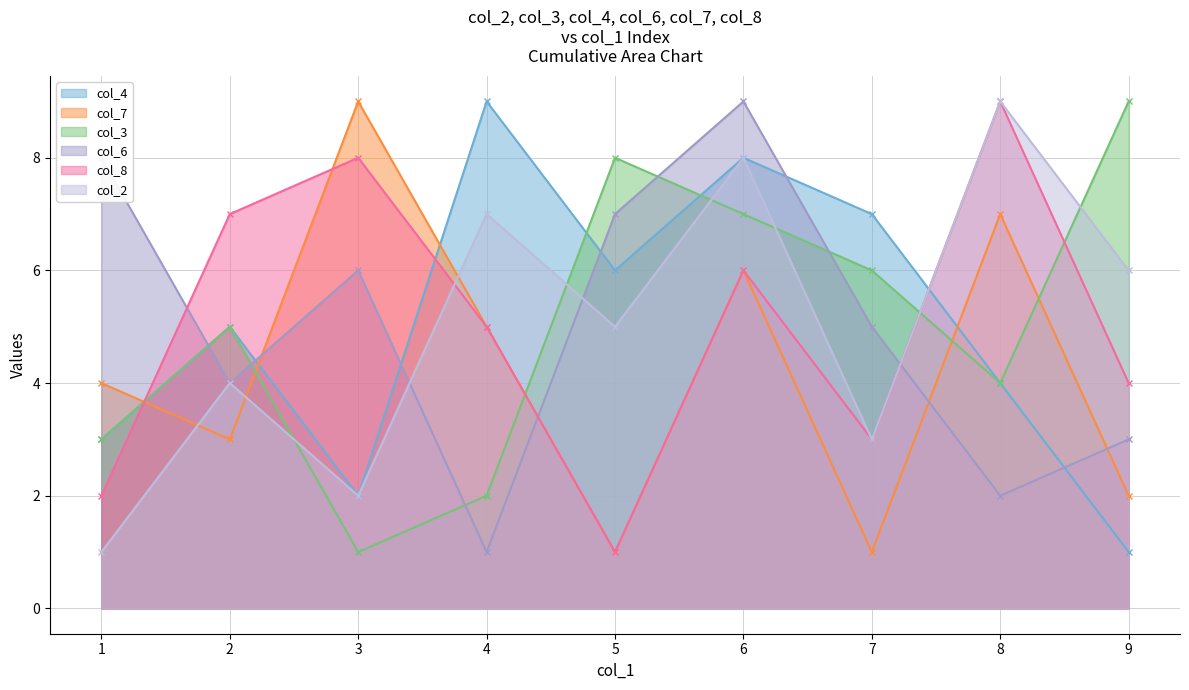

Reading left to right, extract all data points from this chart.

col_4 line: 3	5	2	9	6	8	7	4	1
col_7 line: 4	3	9	5	1	6	1	7	2
col_3 line: 3	5	1	2	8	7	6	4	9
col_6 line: 8	4	6	1	7	9	5	2	3
col_8 line: 2	7	8	5	1	6	3	9	4
col_2 line: 1	4	2	7	5	8	3	9	6